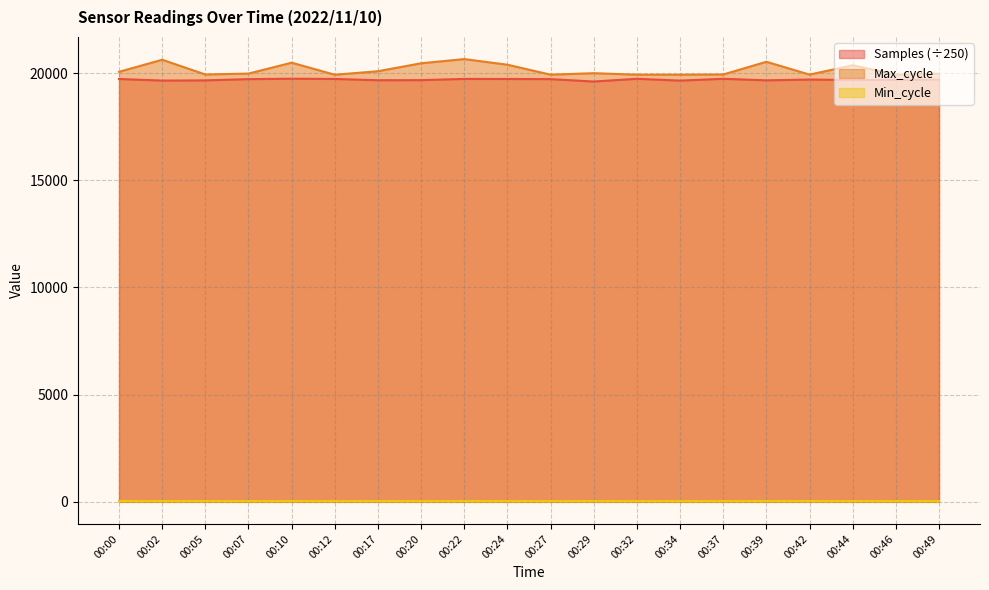

Which series has the widest spread of values?

Max_cycle